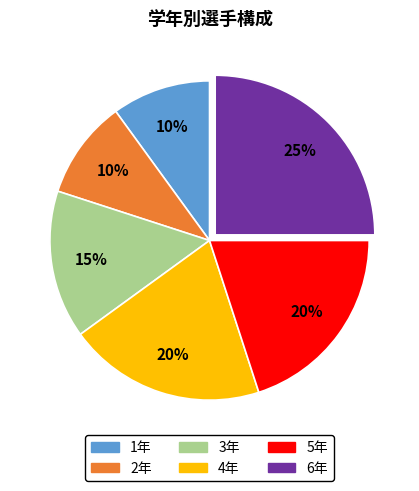

To the nearest percent, what is the difference between the largest and smallest slice percentages?

15%